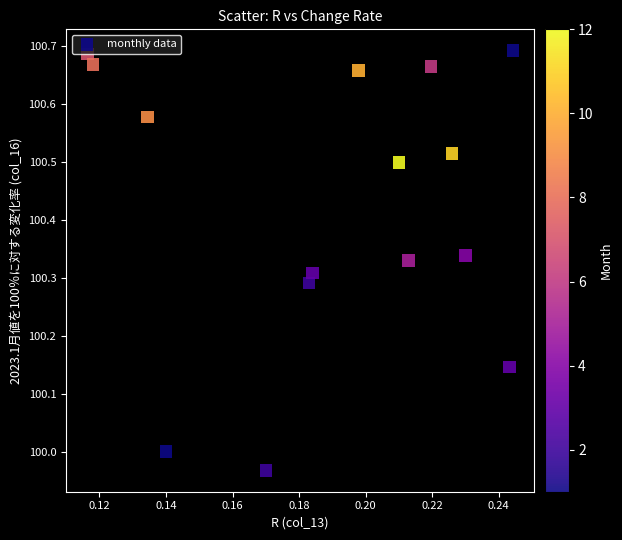

What is the range of Y values (max minus min)?

0.7